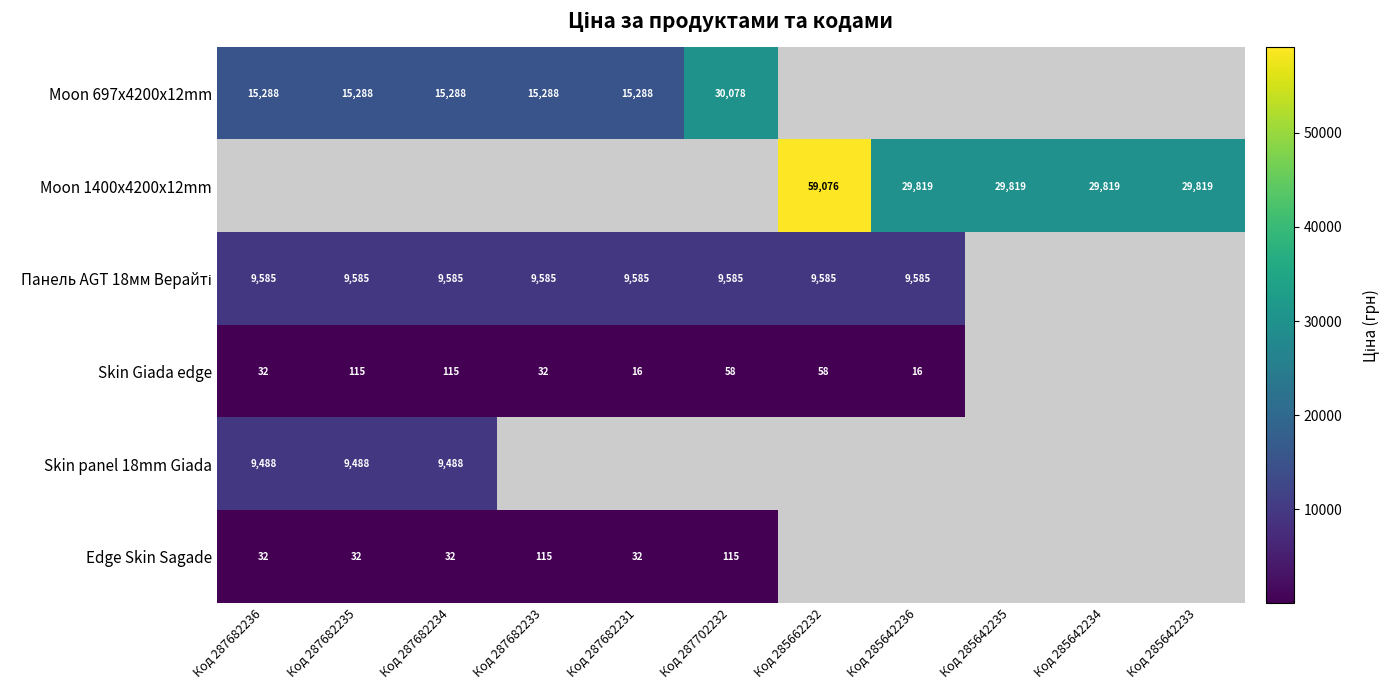

The Moon 697x4200x12mm series shows 15288 at Код 287682235. True or false?

True